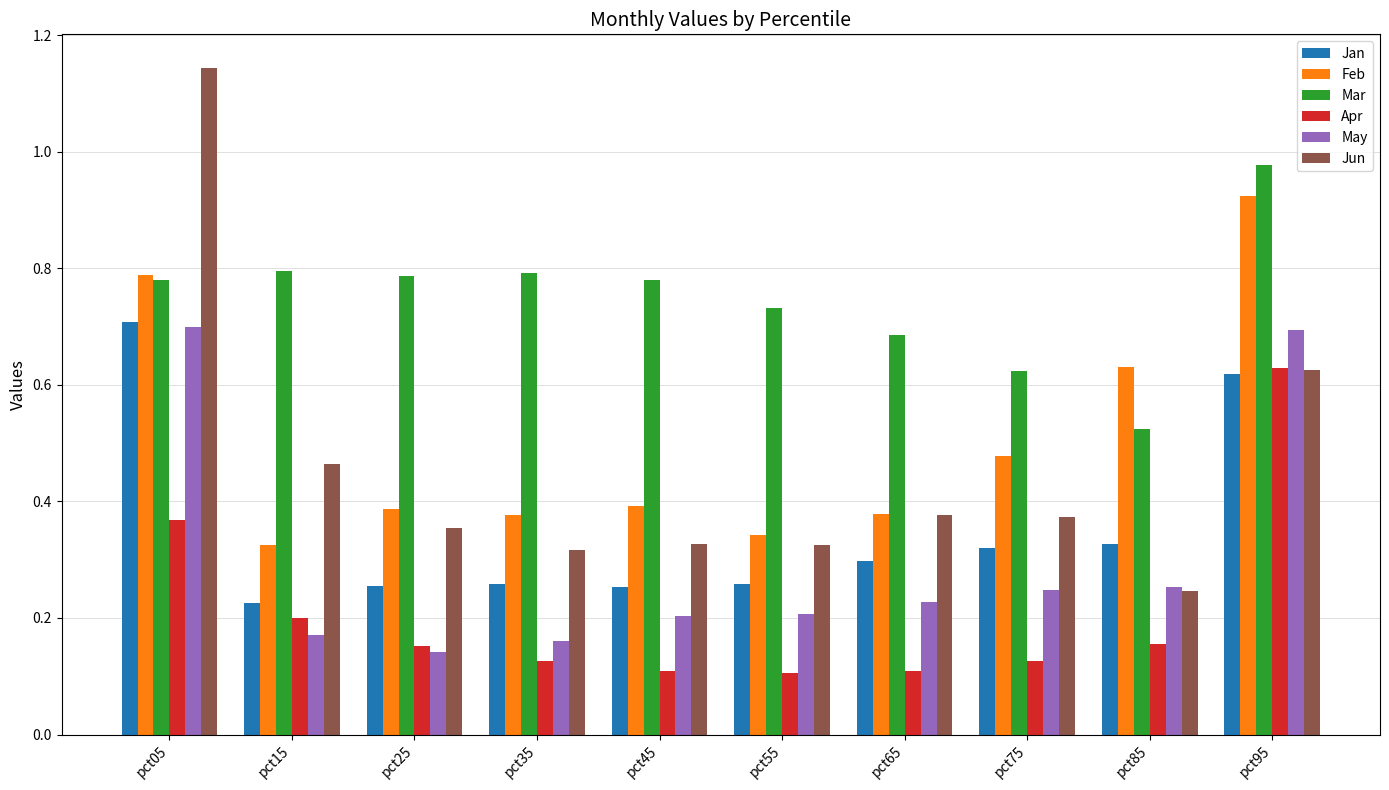

What is the sum of all Jun values?

4.6